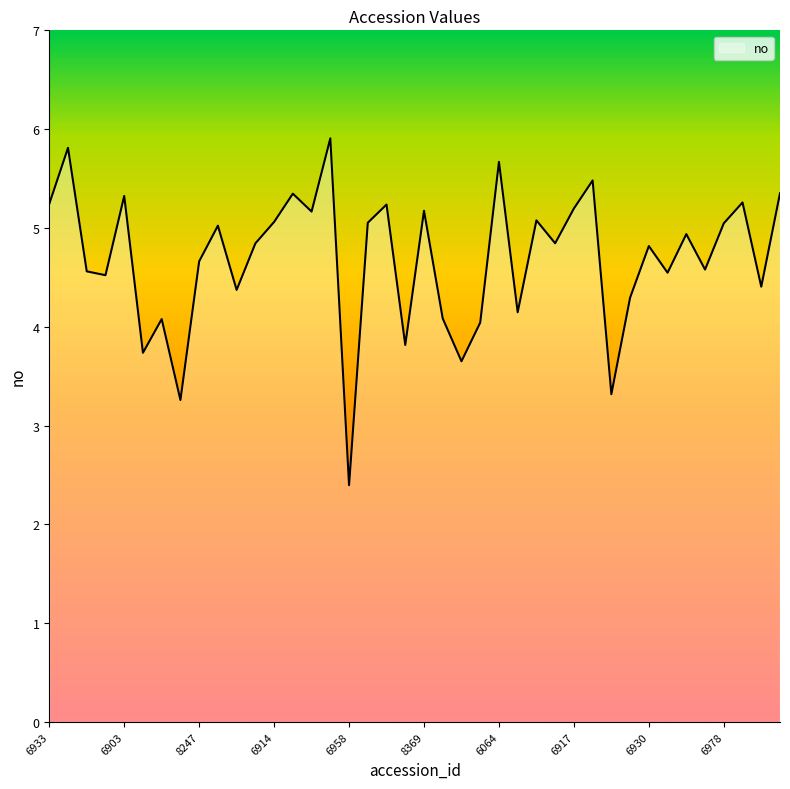

What is the greatest value displayed?

5.9